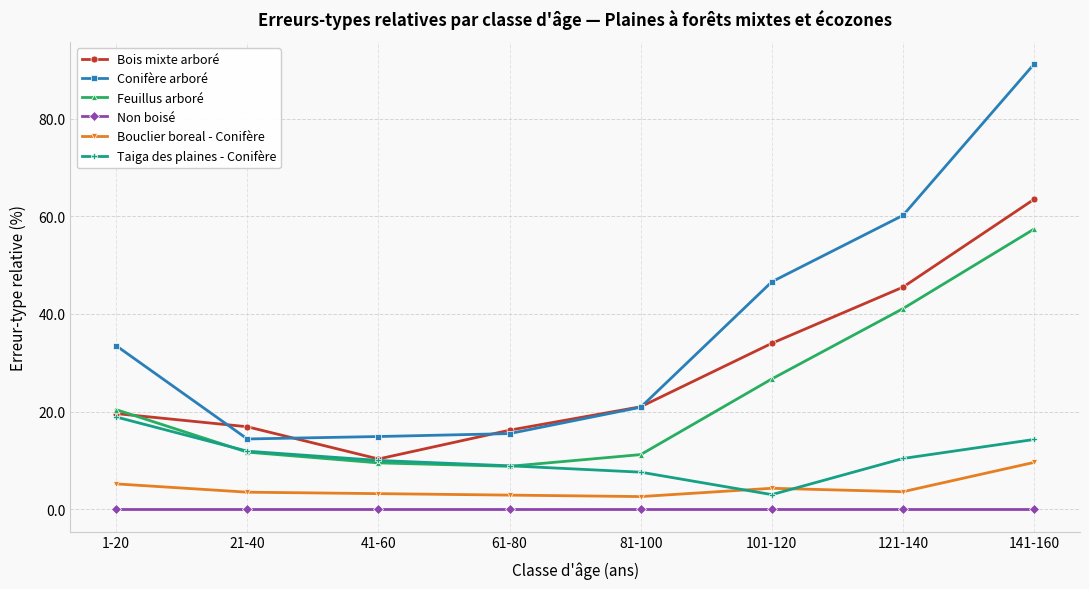

True or false: Taiga des plaines - Conifère has more than 2 interior local peaks.

False